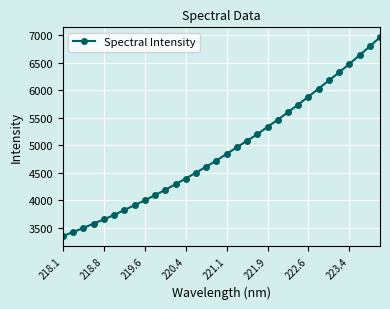

Does the chart display data point markers on the line(s)?

Yes